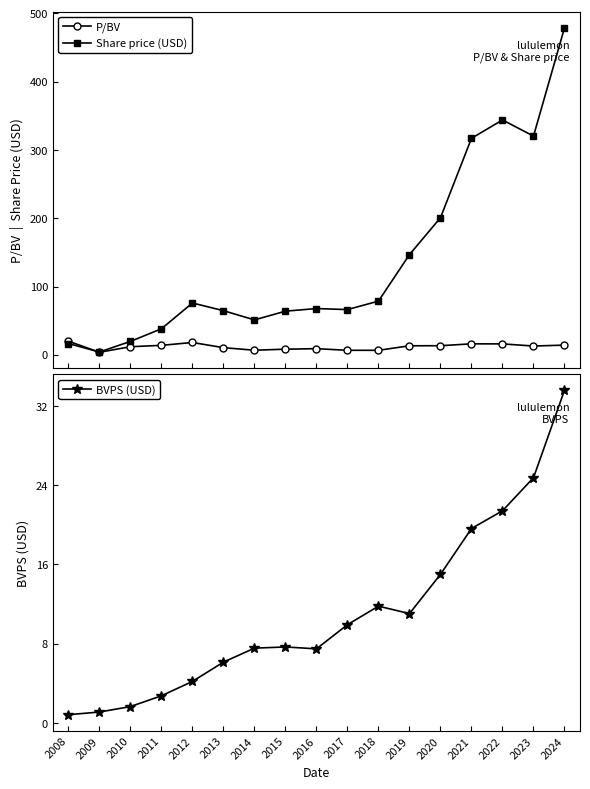

Between 2013 and 2012, which is larger?

2012